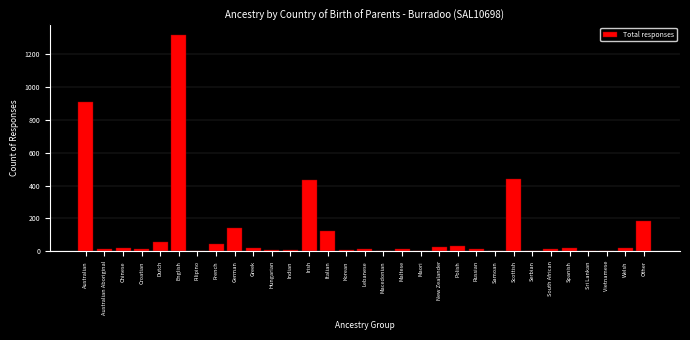

What is the sum of all values?

3916